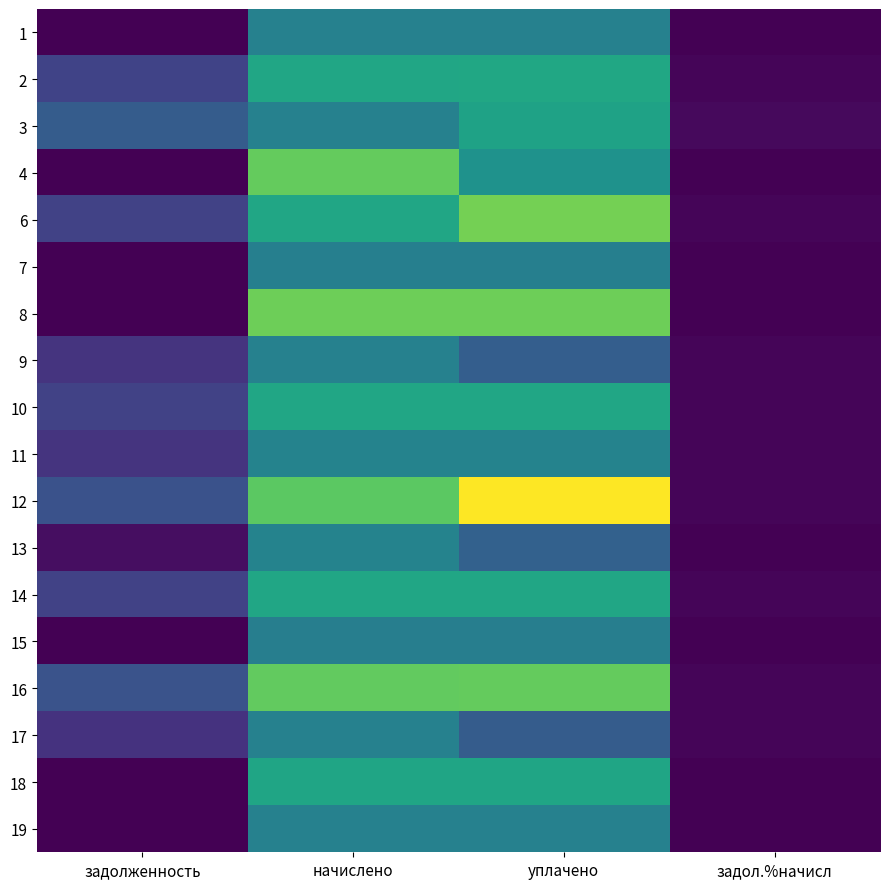

Count the number of data series in this chart.

18